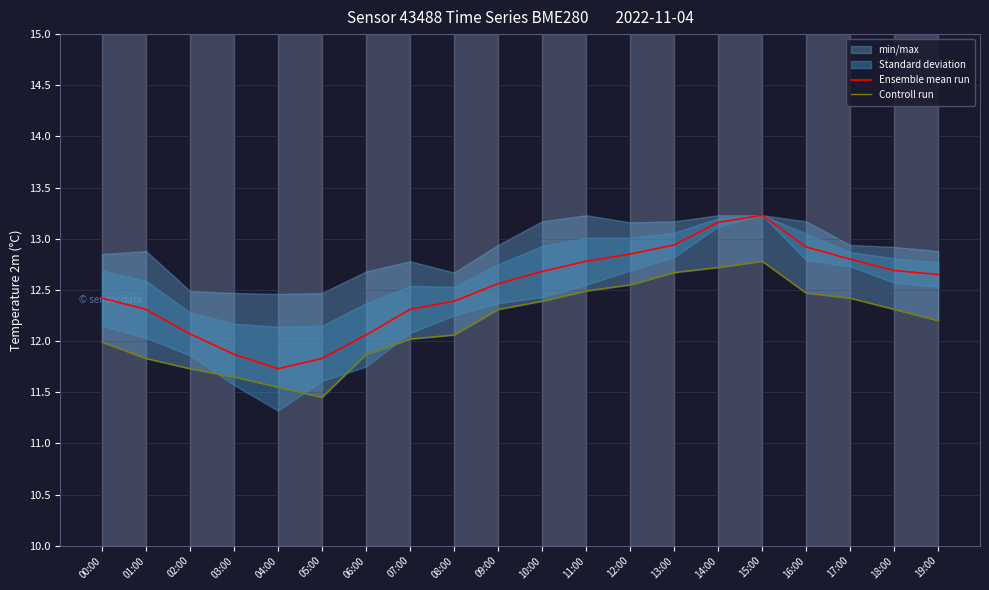

Which series has the largest total across all categories?

Ensemble mean run